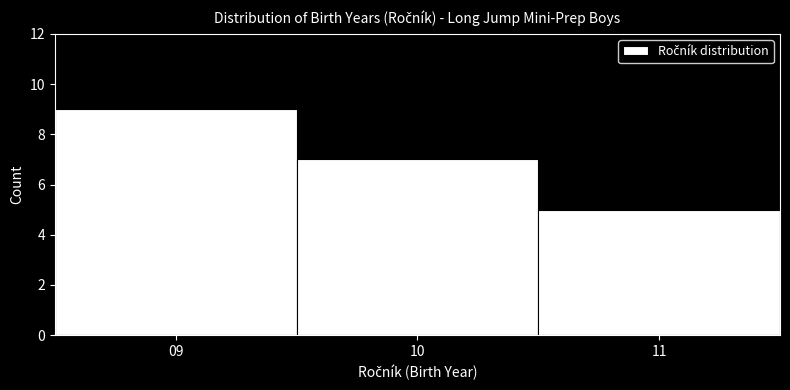

What is the height of the bar covering 10.5 to 11.5 on the x-axis? The values are not printed on the chart, so give them approximately, as read against the axis.

5